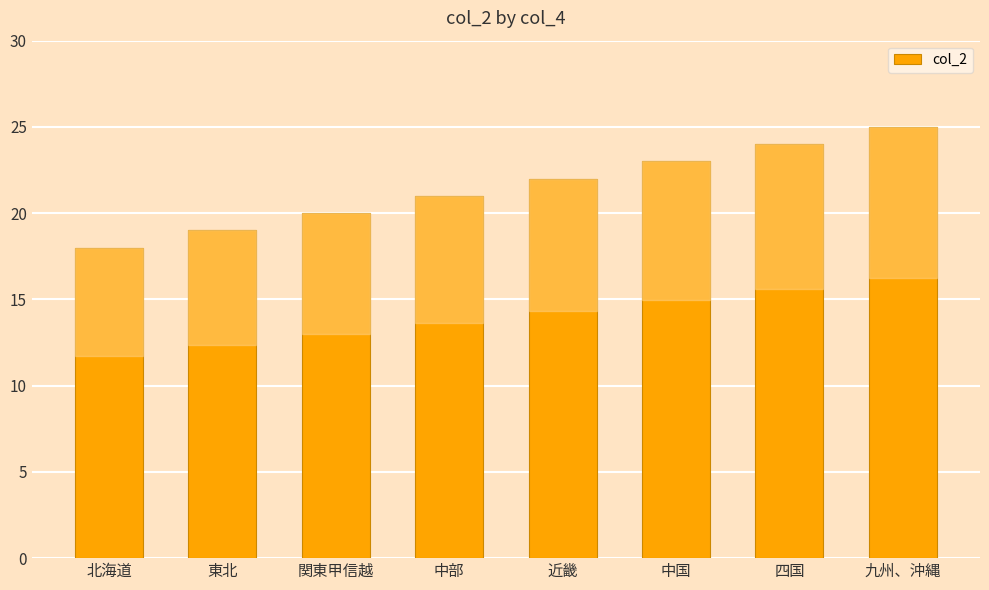

What is the sum of the values at 中国 and 中部?

44